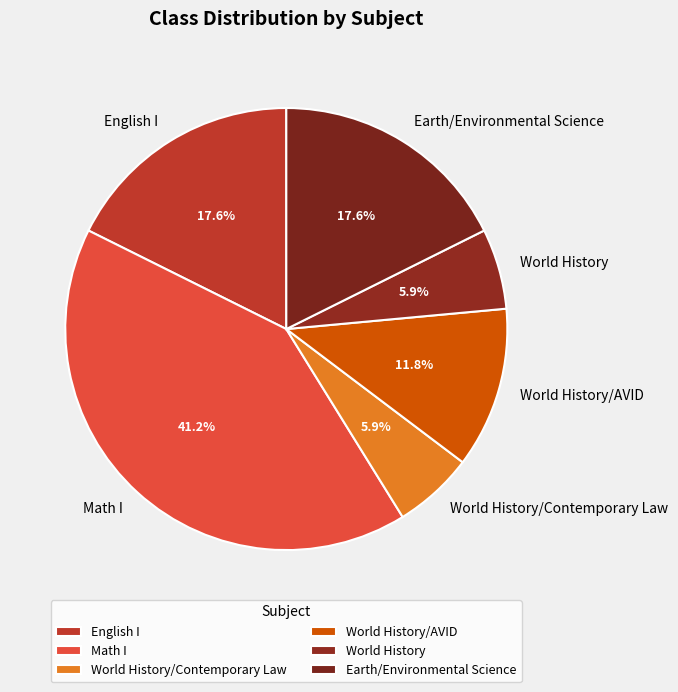

True or false: World History/Contemporary Law accounts for 6% of the total.

True